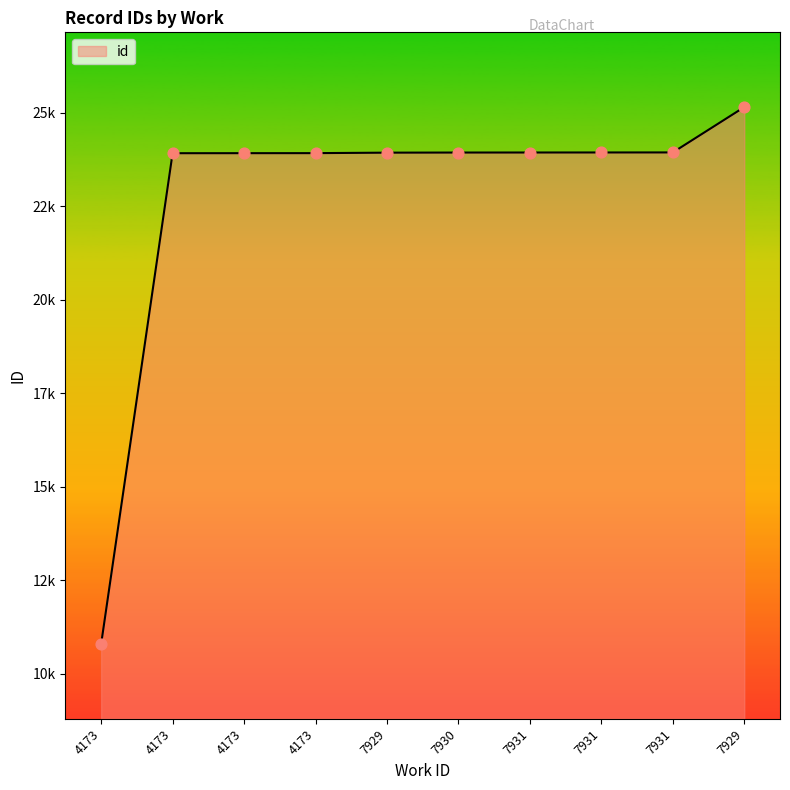

Which has a higher value, 7931 or 4173?

7931